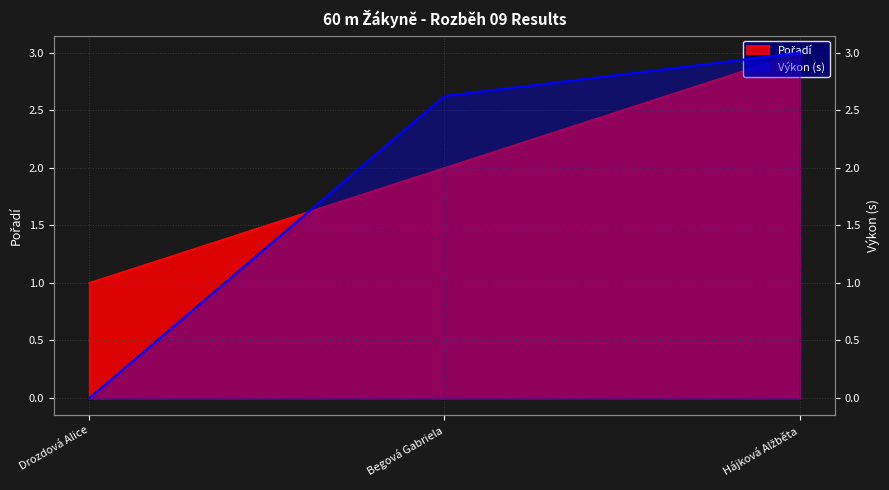

The Pořadí series shows 0.3 at Drozdová Alice. True or false?

False